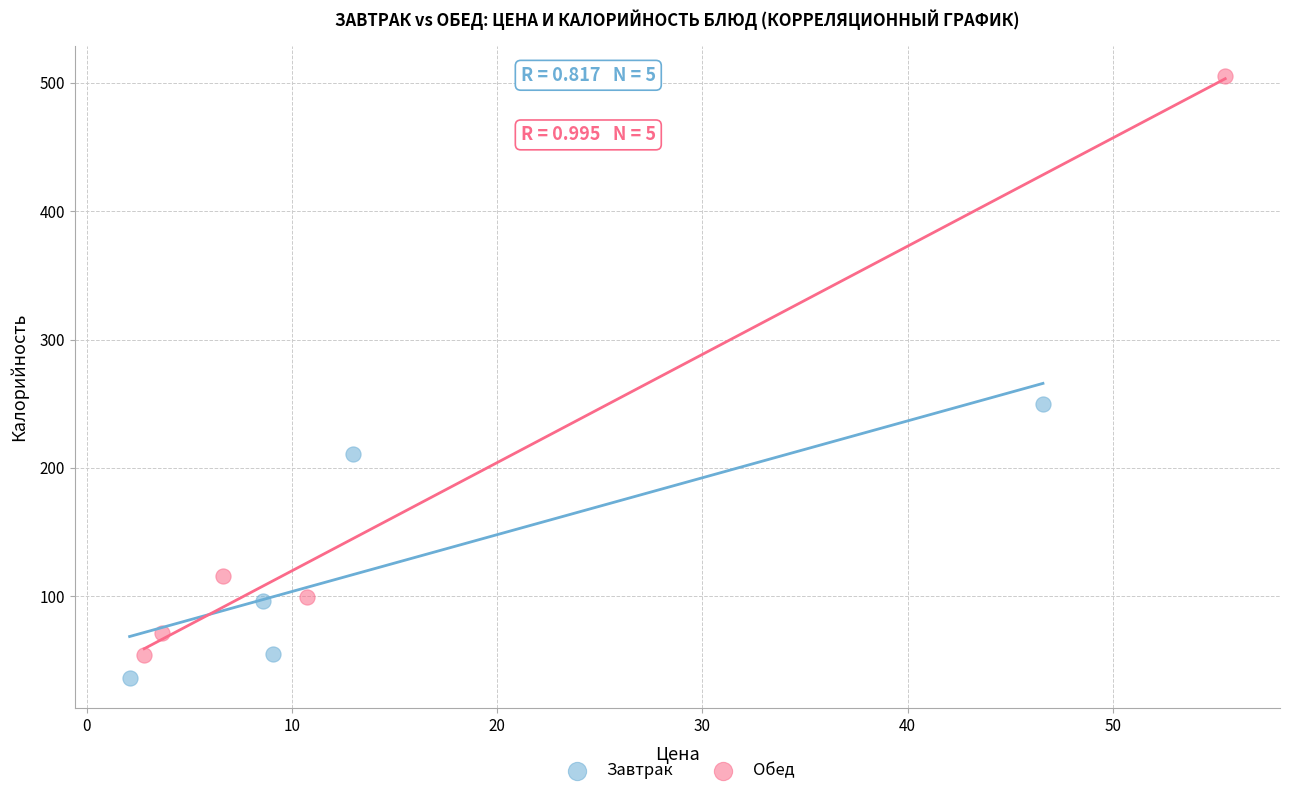

Which series contains the highest Y value?

Обед